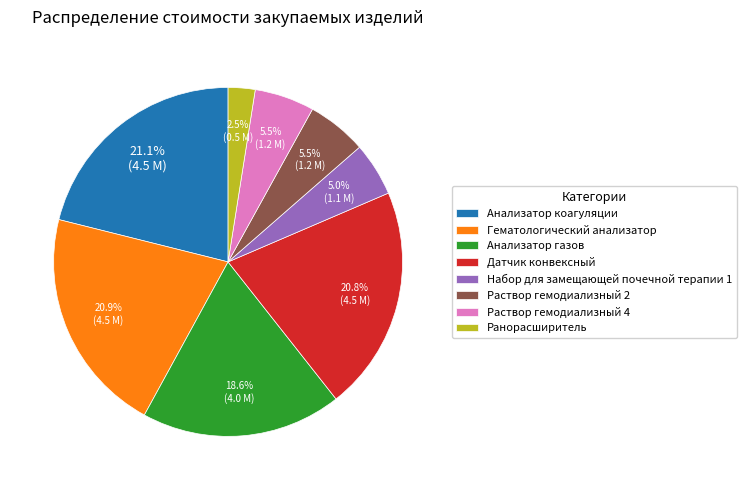

What is the ratio of the value at Набор для замещающей почечной терапии 1 to the value at Анализатор газов?

0.3